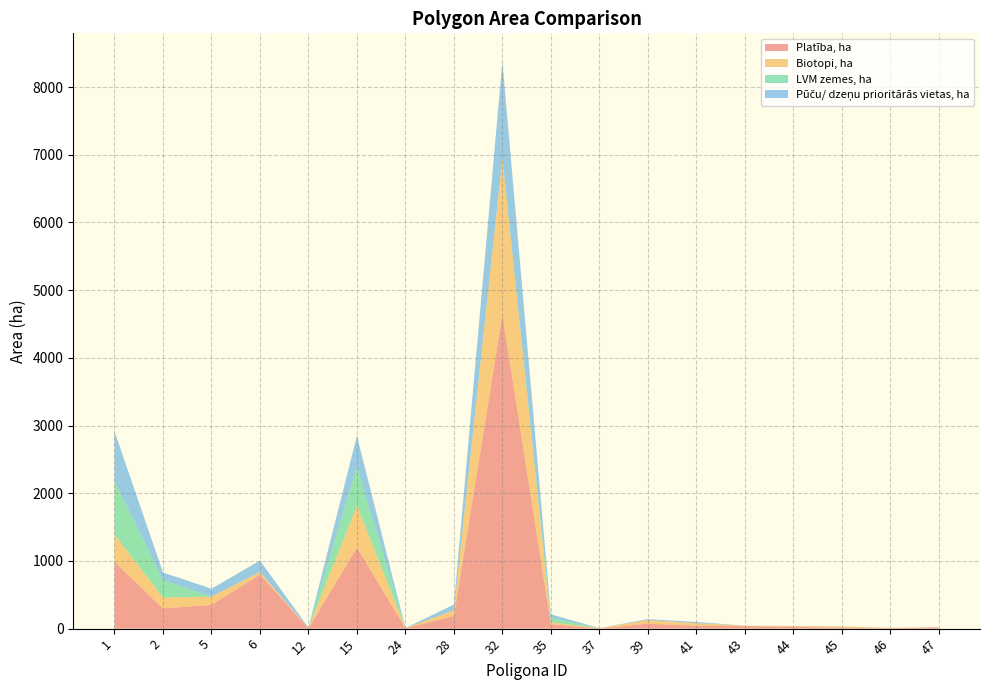

Reading left to right, what are all the values shown in this chart?

Platība, ha: 1=986.8	2=298.7	5=350.7	6=798.2	12=5.6	15=1198.5	24=6.7	28=186.1	32=4637.4	35=66.4	37=3.7	39=72.1	41=42.3	43=39.1	44=24.6	45=16.8	46=6.9	47=18.5
Biotopi, ha: 1=403.2	2=162.1	5=122.0	6=39.3	12=4.7	15=620.4	24=0.0	28=85.1	32=2314.9	35=28.8	37=3.0	39=54.6	41=38.8	43=4.2	44=13.1	45=15.9	46=5.5	47=2.6
LVM zemes, ha: 1=792.6	2=257.0	5=0.0	6=0.0	12=0.0	15=580.1	24=0.0	28=1.8	32=0.0	35=66.4	37=0.0	39=0.0	41=0.0	43=0.0	44=0.0	45=0.0	46=0.0	47=0.0
Pūču/ dzeņu prioritārās vietas, ha: 1=732.8	2=111.9	5=117.8	6=167.7	12=5.6	15=448.9	24=2.2	28=82.9	32=1423.4	35=50.4	37=0.5	39=14.2	41=17.2	43=0.2	44=1.7	45=0.0	46=0.0	47=0.0